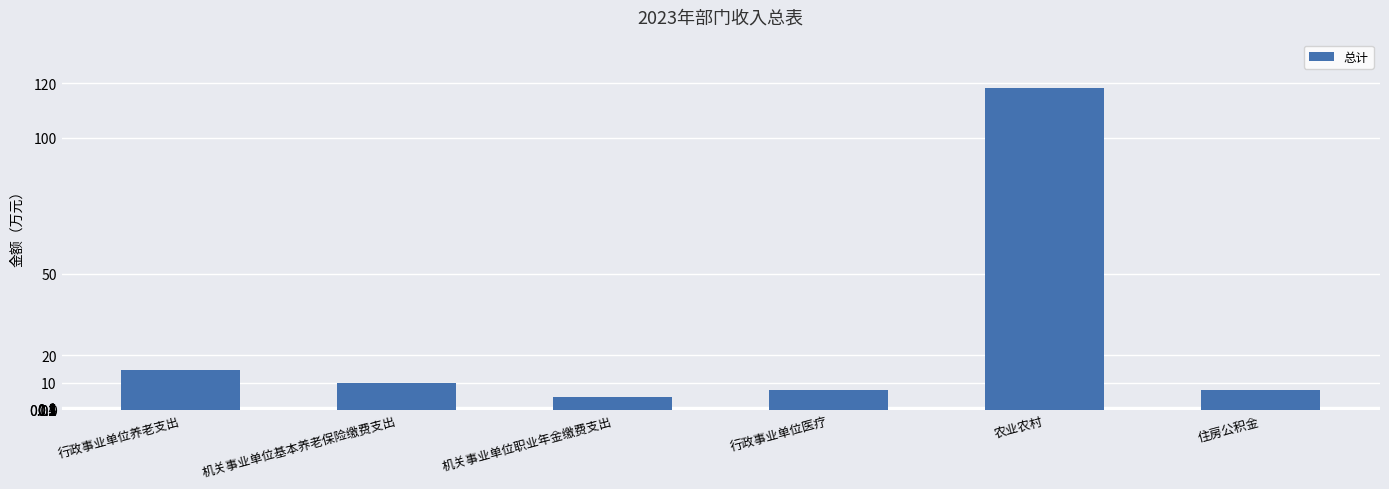

How many values are below 9?

3